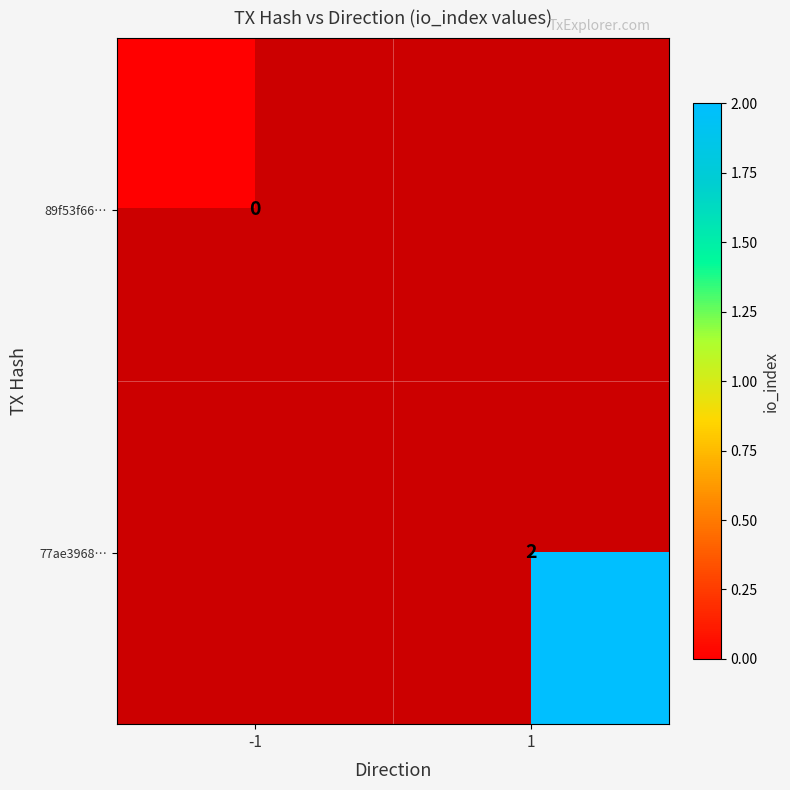

True or false: 77ae3968… has a value of 4 at 1.

False